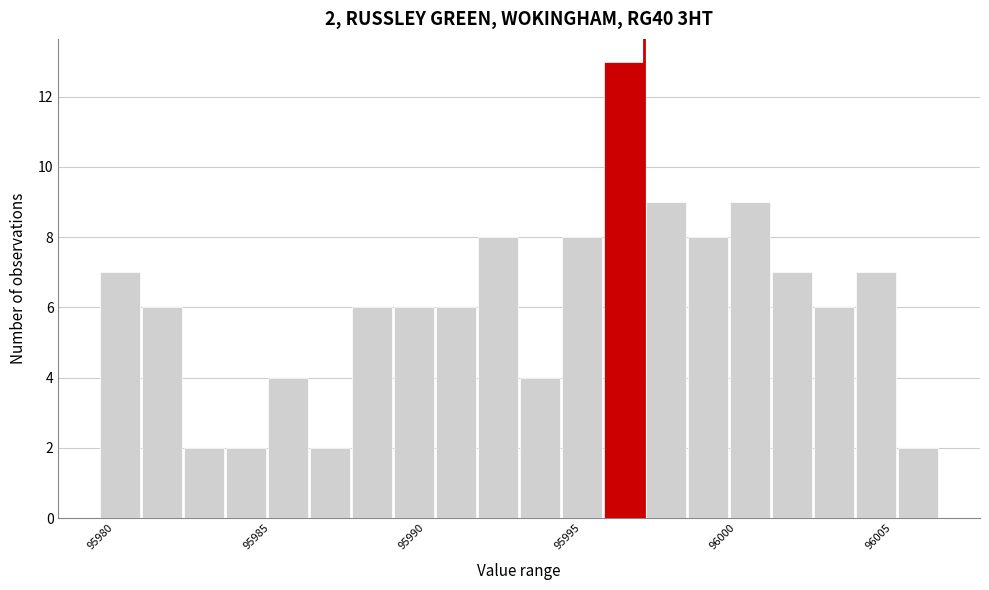

Read against the x-axis, roughly where is the centre of the tallest bar?

95996.5